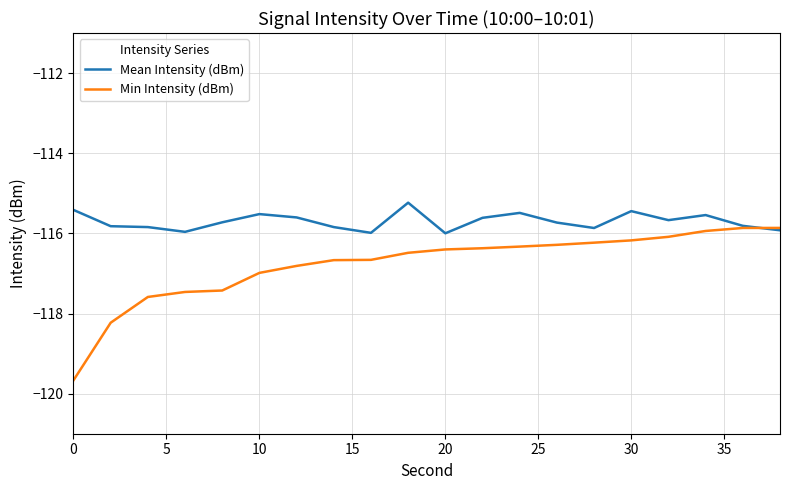

List the series in order of their peak value, highest first.

Mean Intensity (dBm), Min Intensity (dBm)